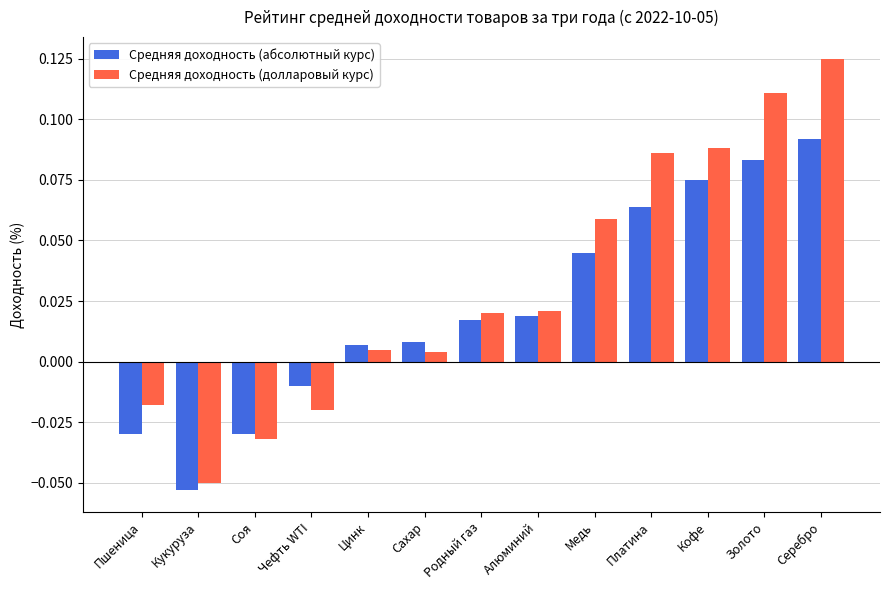

At how many categories does at least one series exceed 0?

9